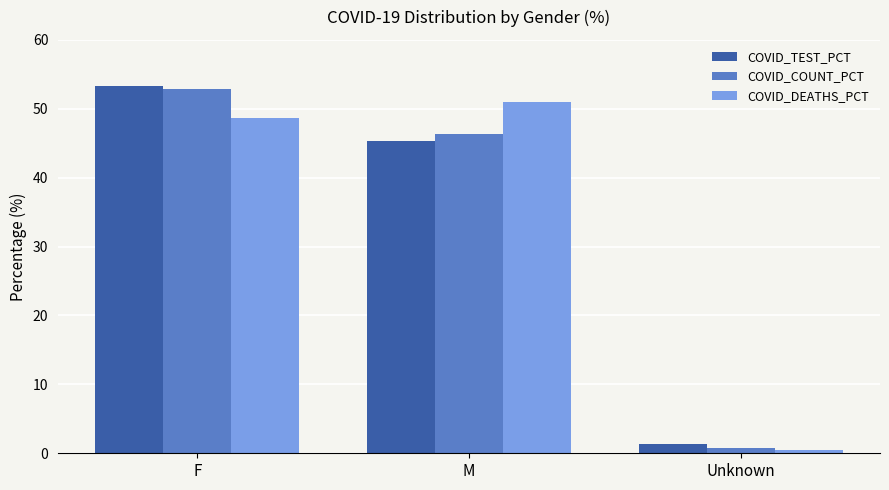

How many data points in COVID_TEST_PCT are less than 45?

1